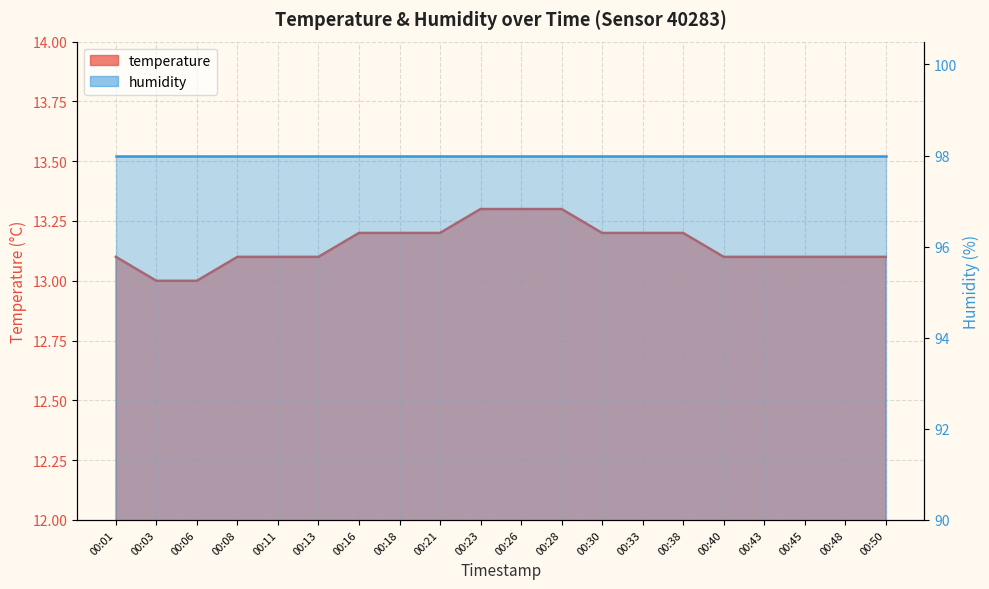

Does the chart have visible grid lines?

Yes